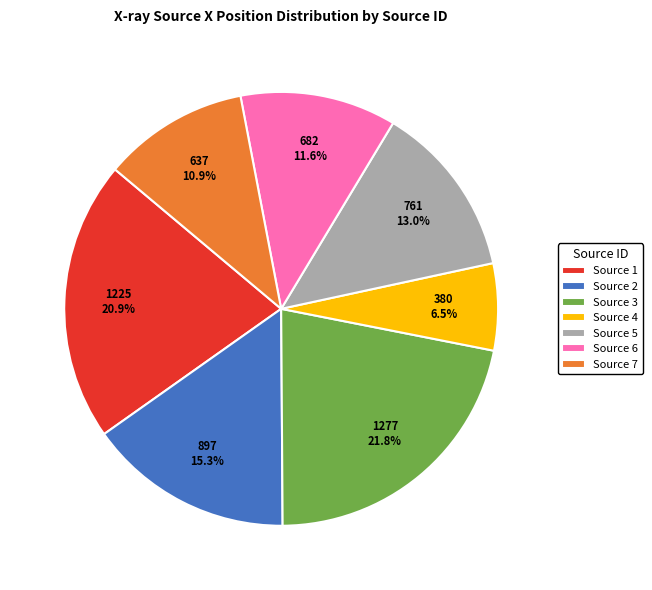

How many segments does this pie chart have?

7